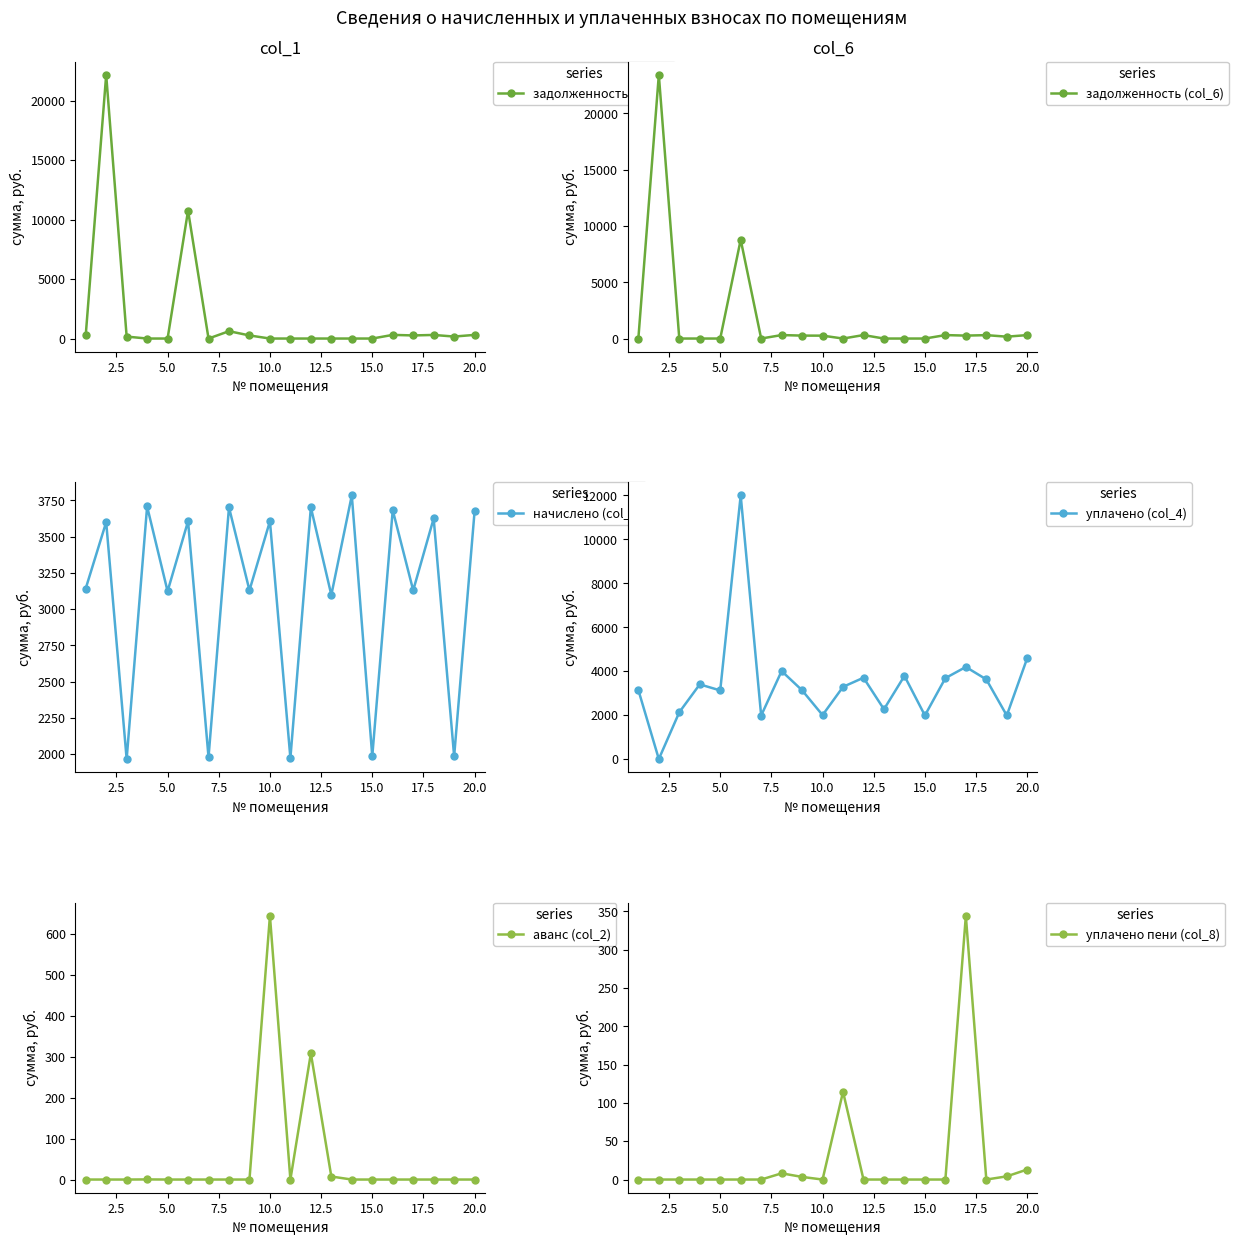

True or false: задолженность (col_1) has more than 0 interior local peaks.

True